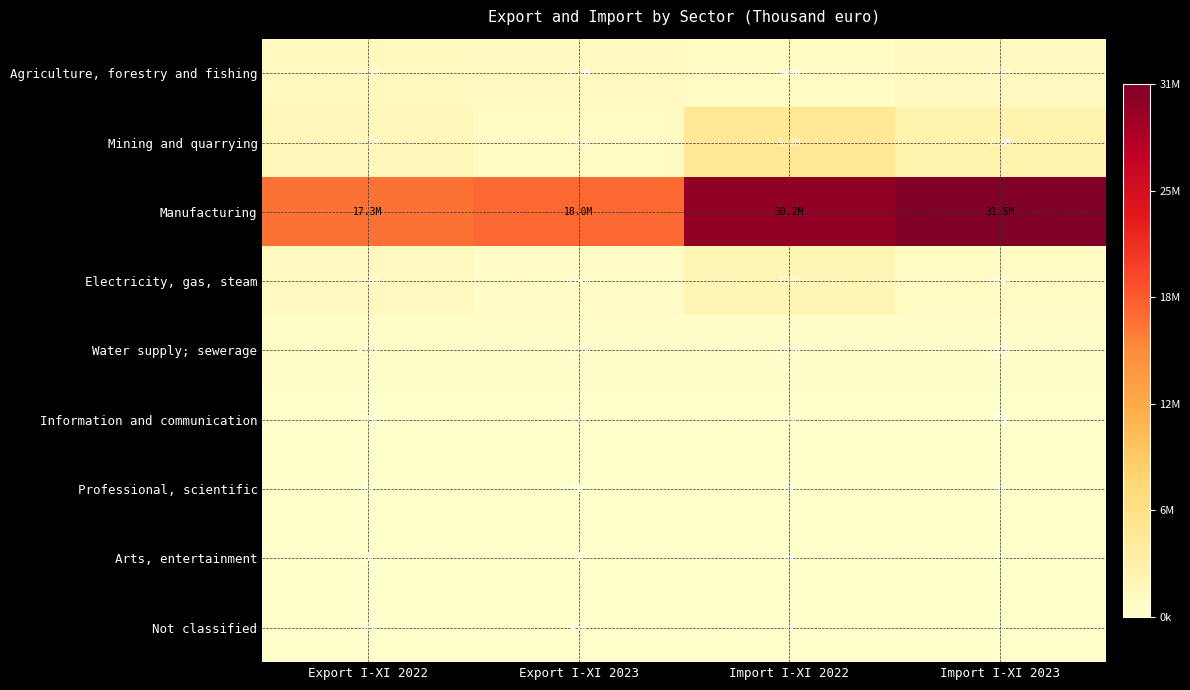

What is the total value across all series at Import I-XI 2022?

38427944